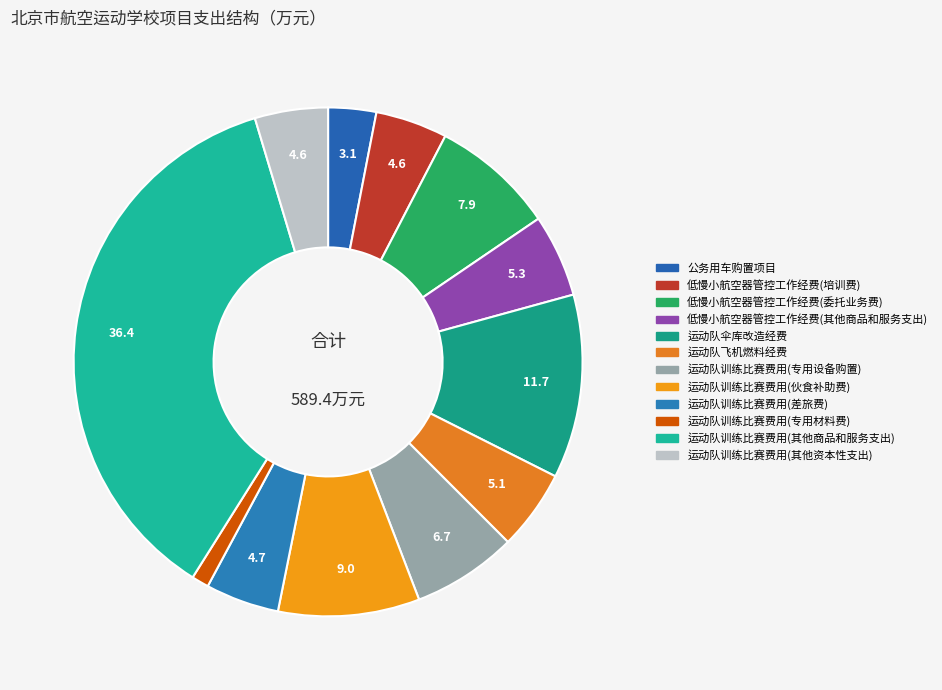

Do 运动队训练比赛费用(其他商品和服务支出) and 运动队伞库改造经费 together represent more than half of the pie?

No